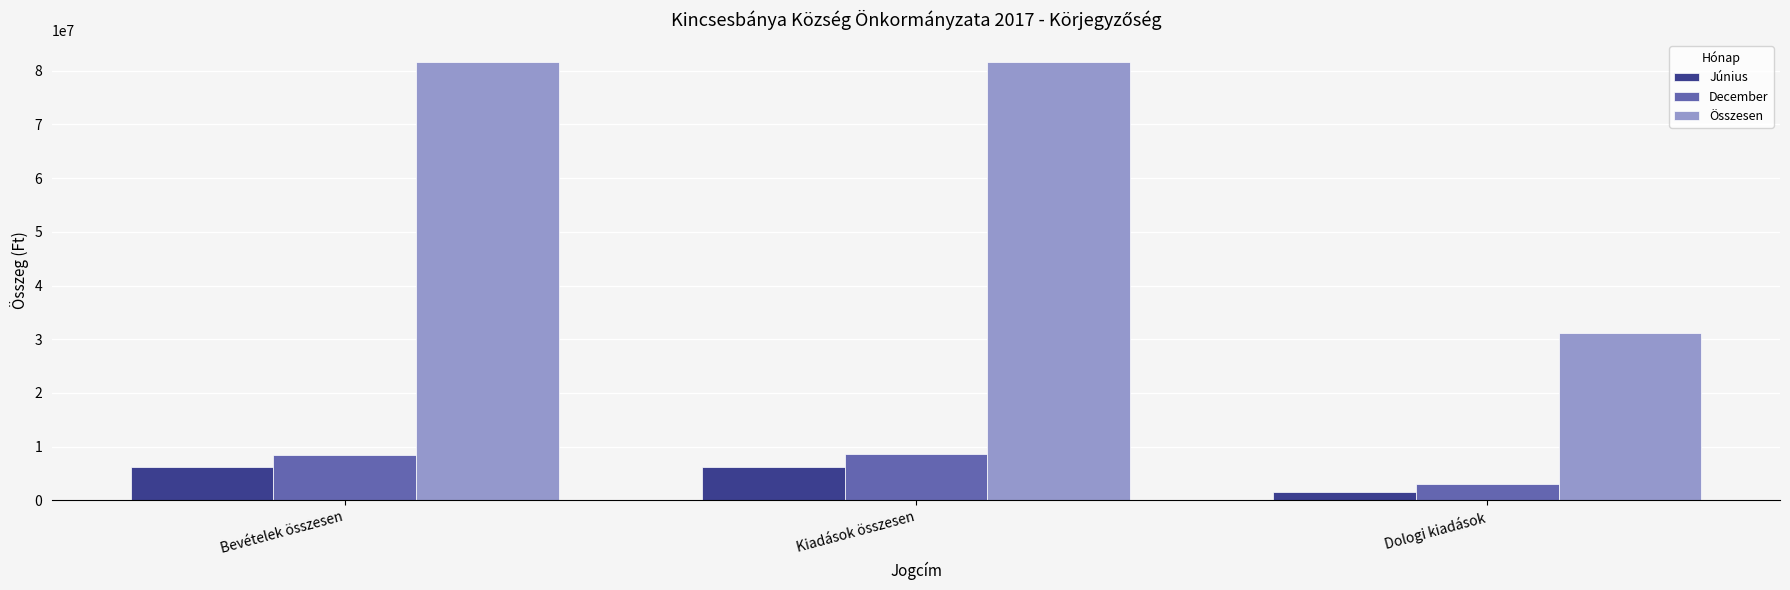

How many bars are there in total?

9